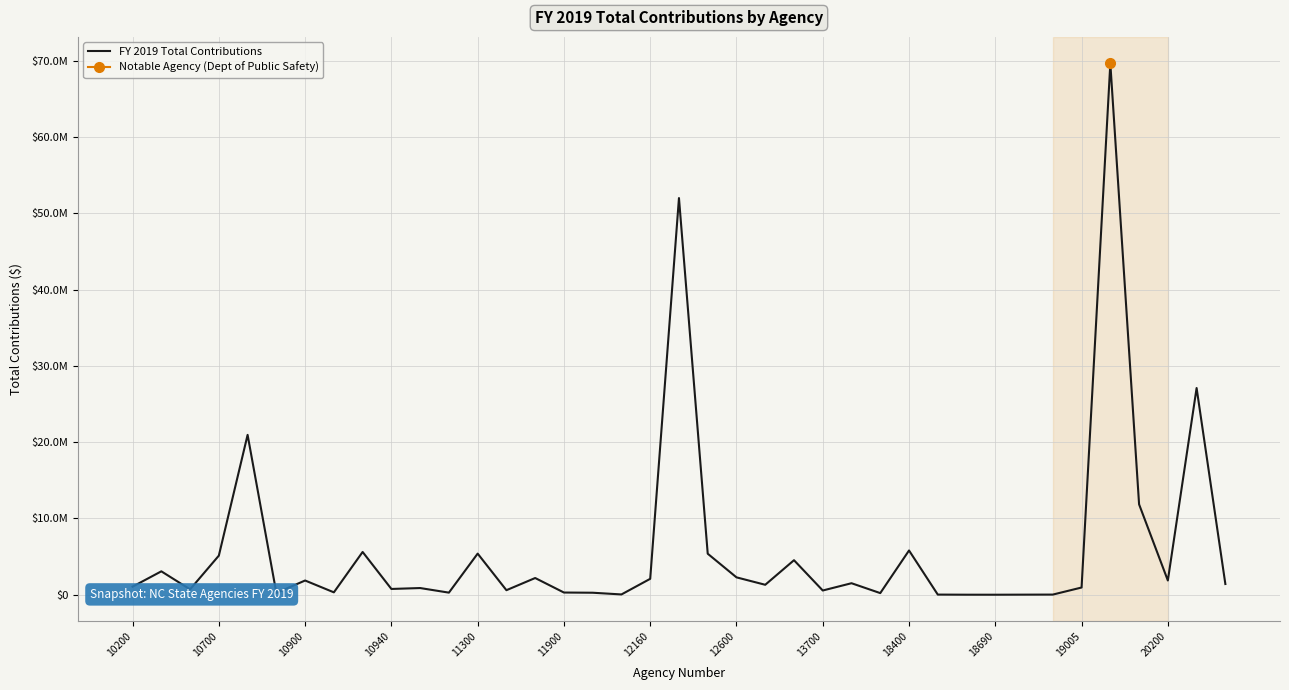

Is it true that the value at 18400 is 2321701.3?

False